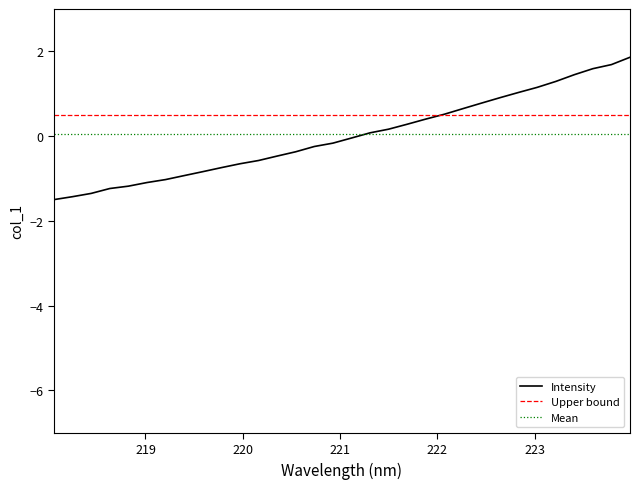

Rank the categories by value from lowest to highest.

218.0596, 218.2508, 218.442, 218.6332, 218.8244, 219.0156, 219.2067, 219.3979, 219.589, 219.7801, 219.9712, 220.1623, 220.3533, 220.5444, 220.7354, 220.9264, 221.1174, 221.3083, 221.4993, 221.6902, 221.8812, 222.0721, 222.263, 222.4538, 222.6447, 222.8355, 223.0264, 223.2172, 223.408, 223.5987, 223.7895, 223.9802